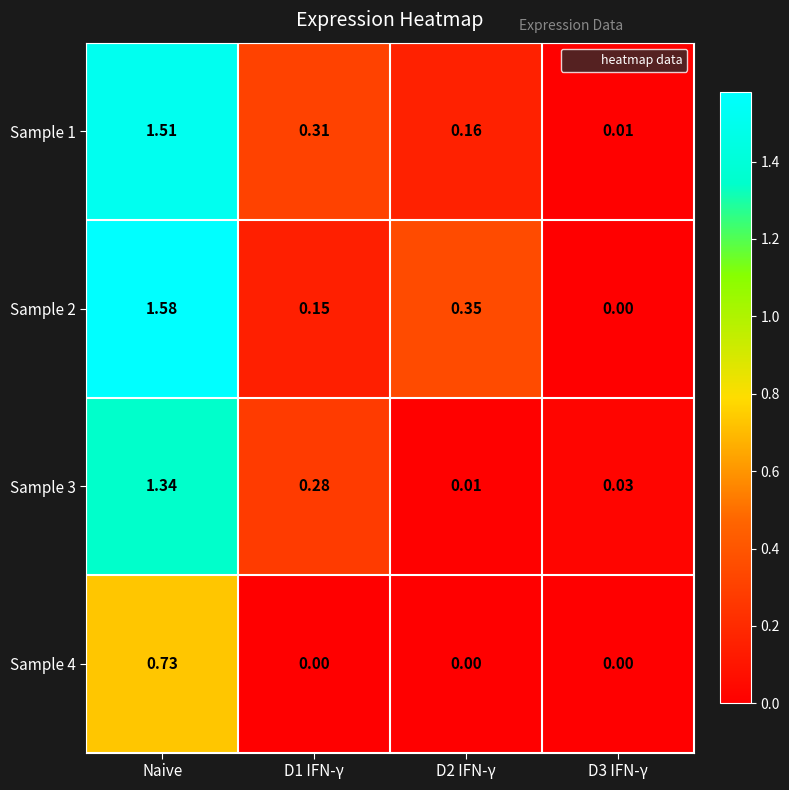

At which category is the sum across all series the highest?

Naive